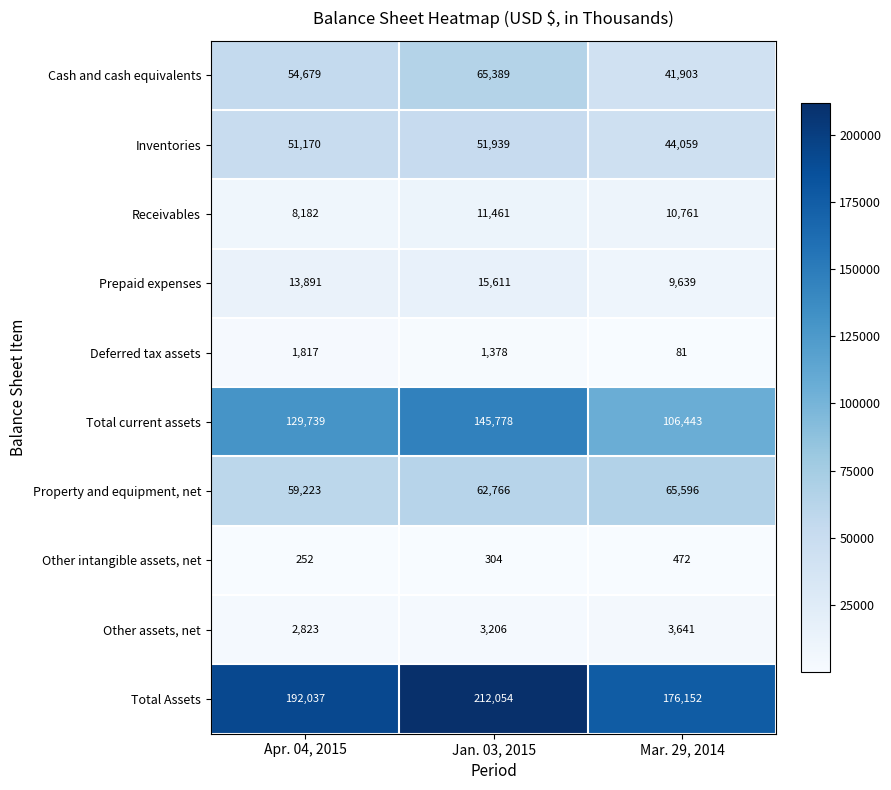

What is the average value of the Property and equipment, net series?

62528